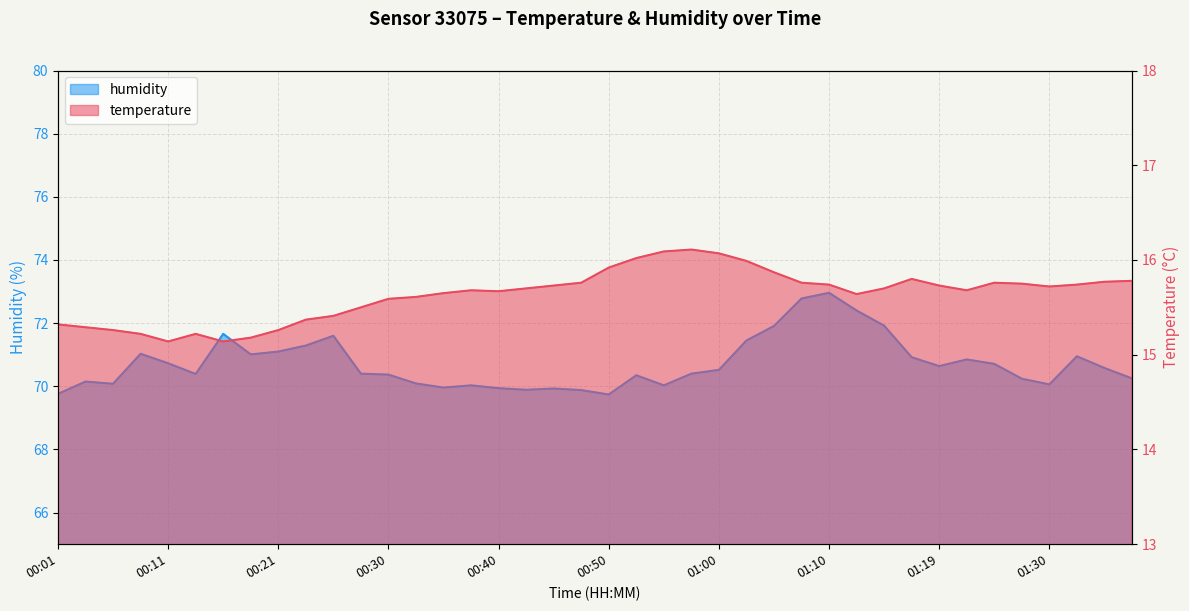

What is the highest value of the humidity series?

73.0